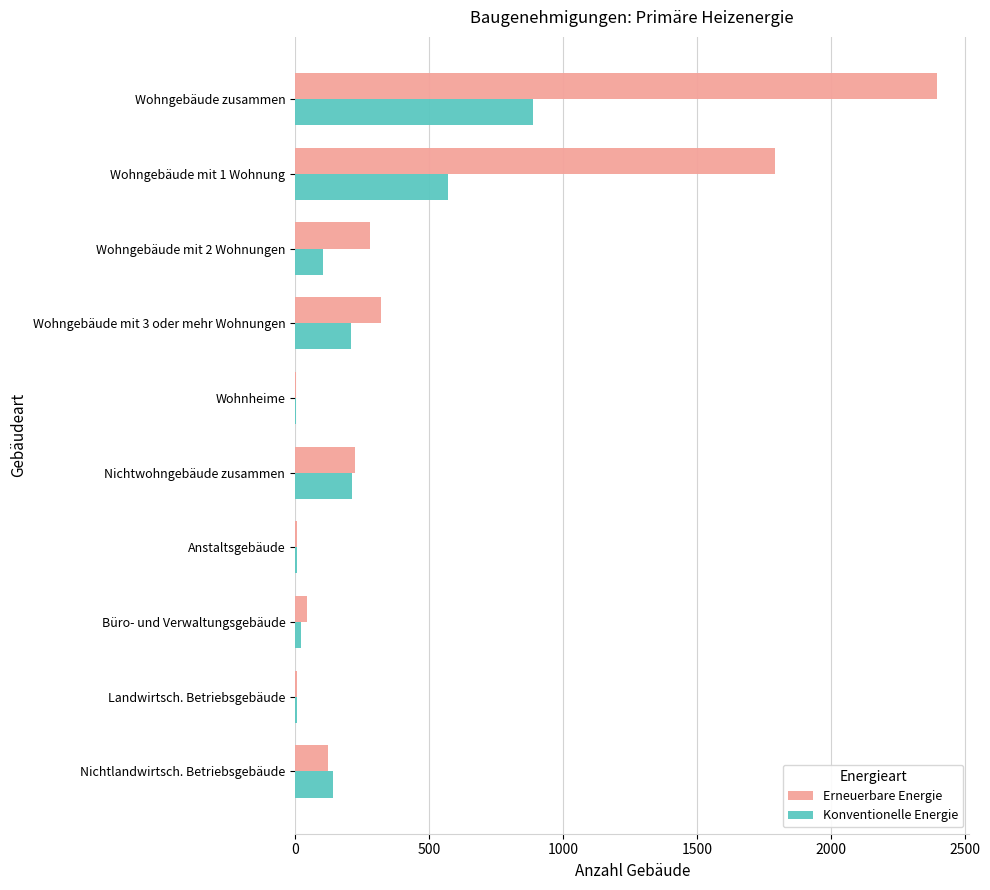

What is the sum of all Konventionelle Energie values?

2169